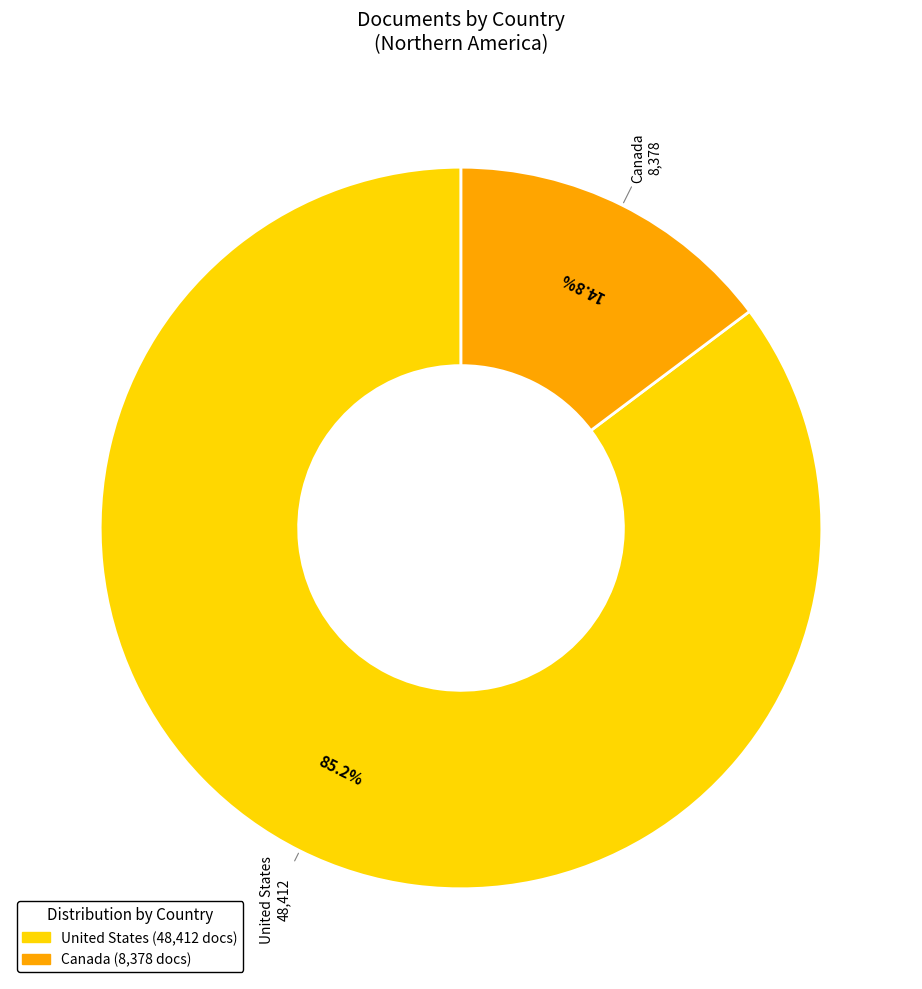

What is the ratio of the value at United States to the value at Canada?

5.8